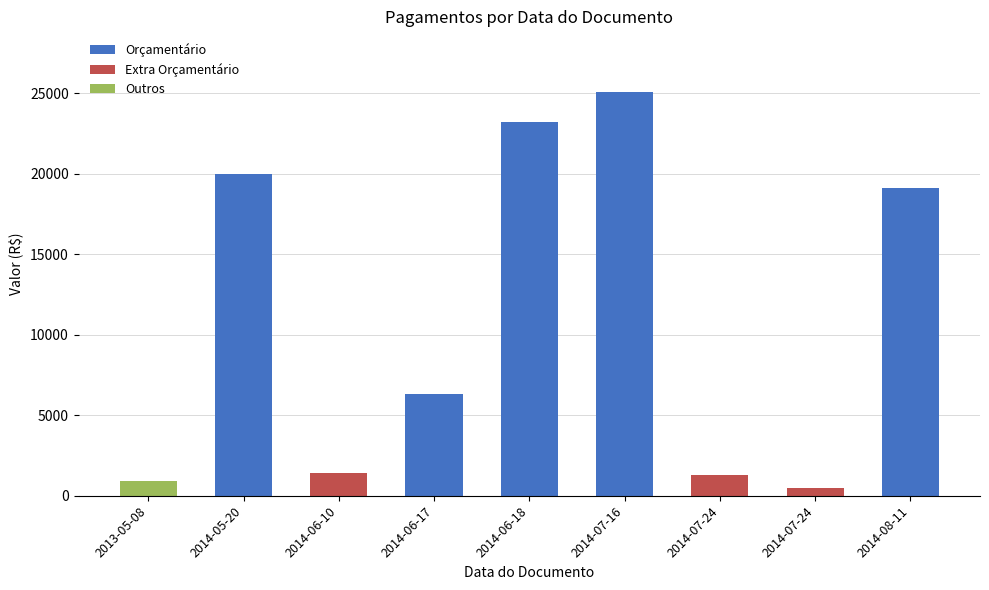

Does the chart contain stacked bars?

Yes